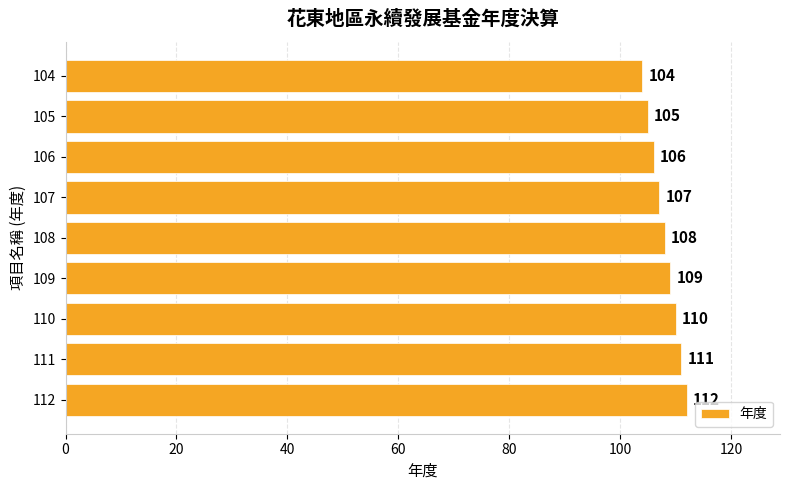

What is the approximate value at 110?

110